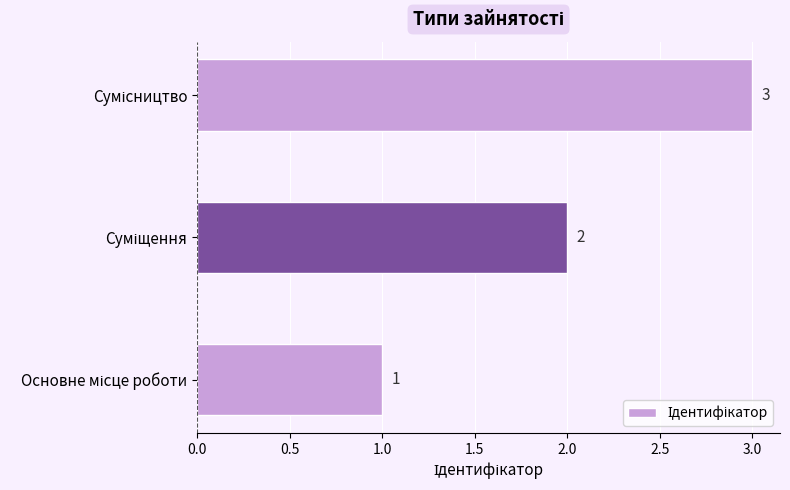

What is the average value?

2